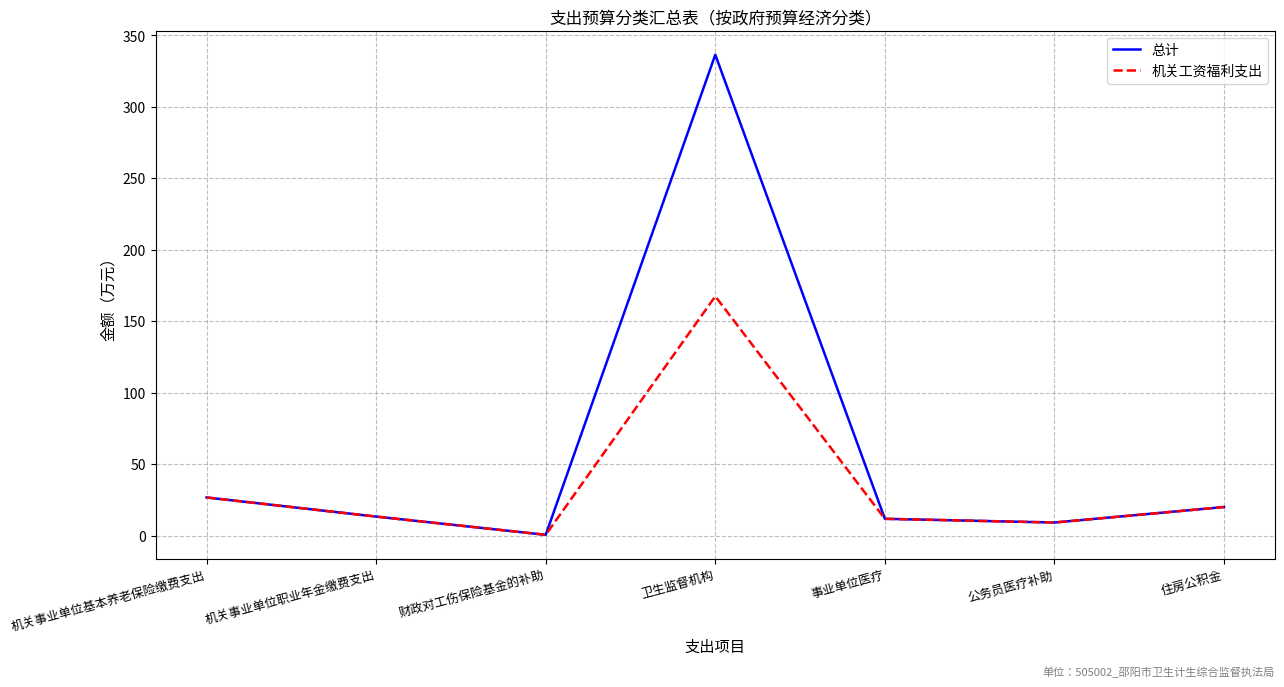

Is the value of 总计 at 财政对工伤保险基金的补助 greater than the value of 机关工资福利支出 at 机关事业单位基本养老保险缴费支出?

No